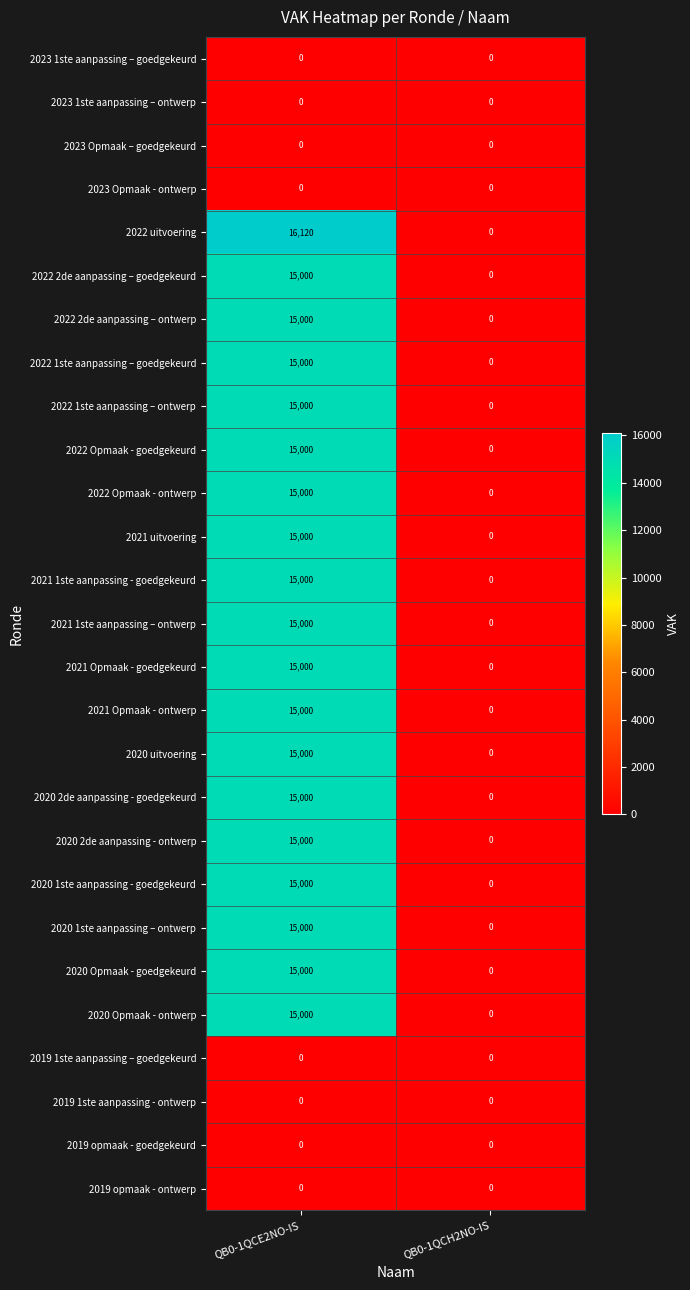

True or false: 2021 Opmaak - ontwerp has a value of -5090 at QB0-1QCH2NO-IS.

False